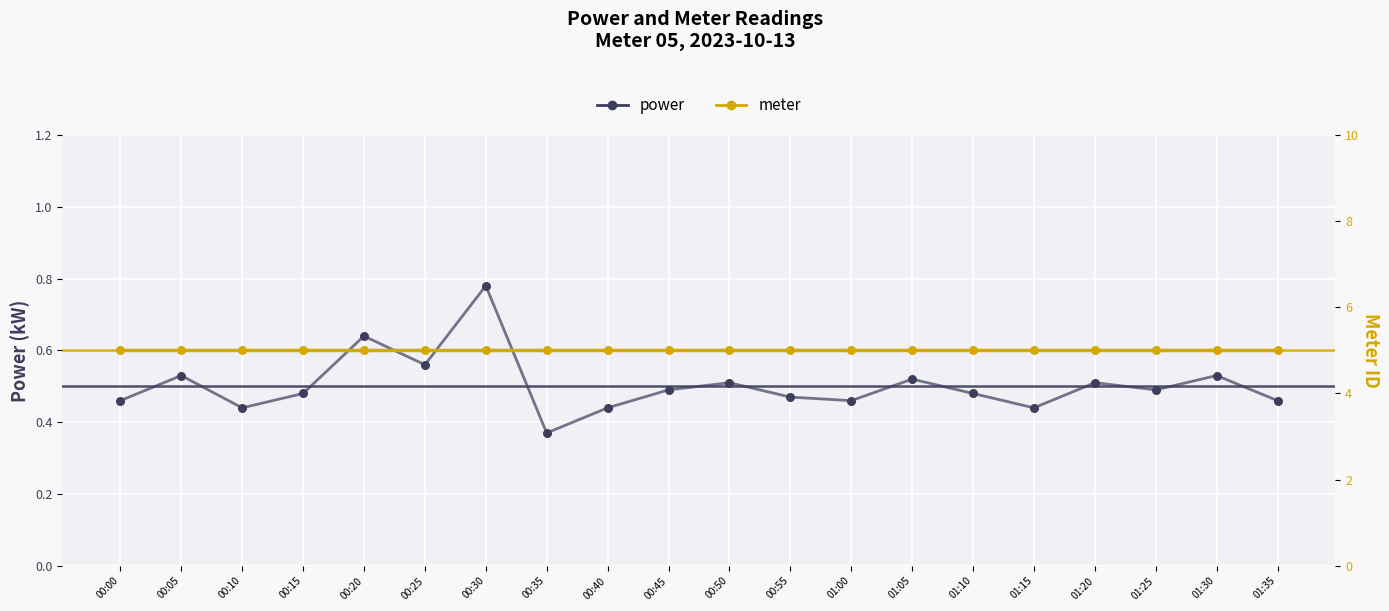

At how many categories does at least one series exceed 0?

20